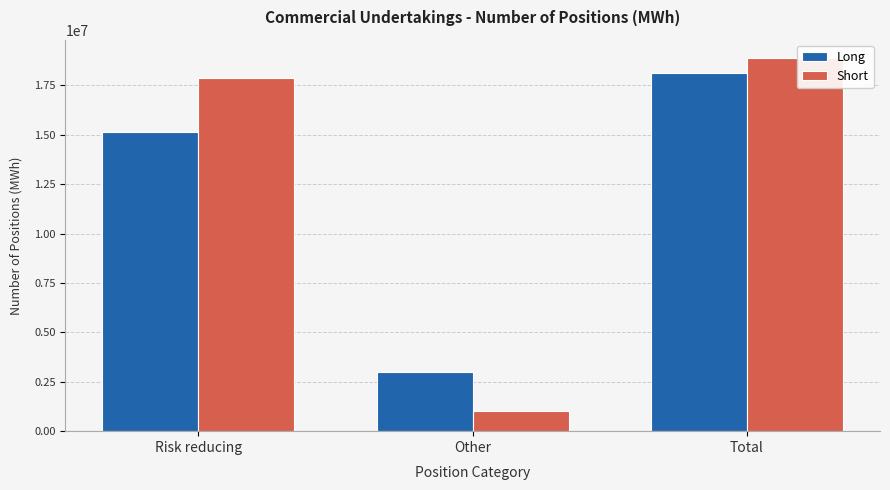

At Risk reducing, list the series in order from smallest to largest.

Long, Short